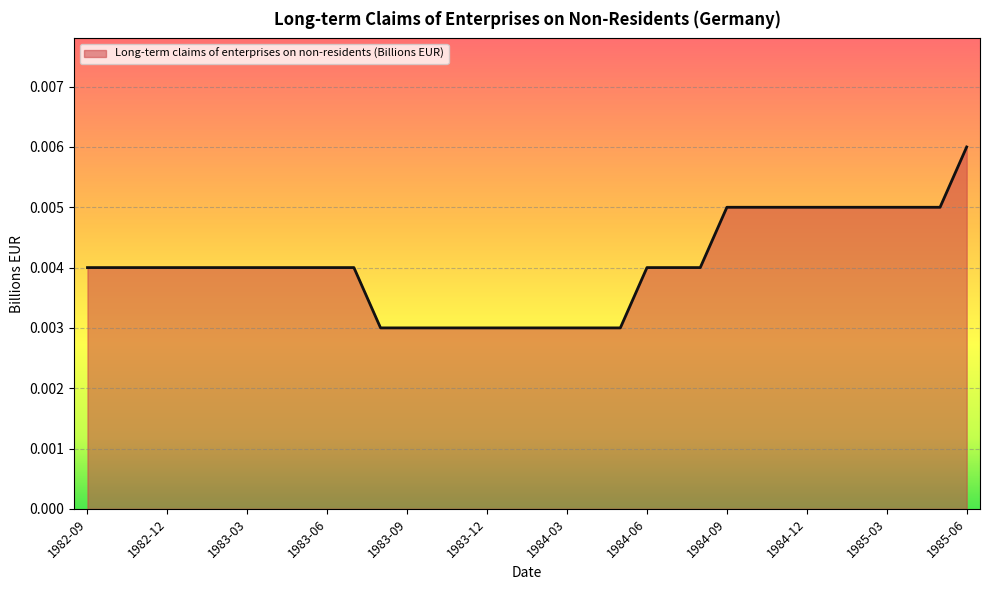

At which category does the chart reach its peak across all series?

1985-06